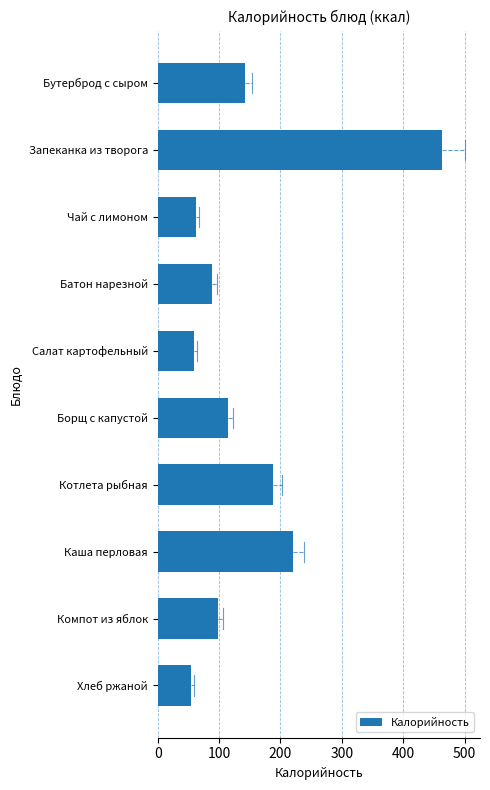

The value at Компот из яблок is 172. True or false?

False